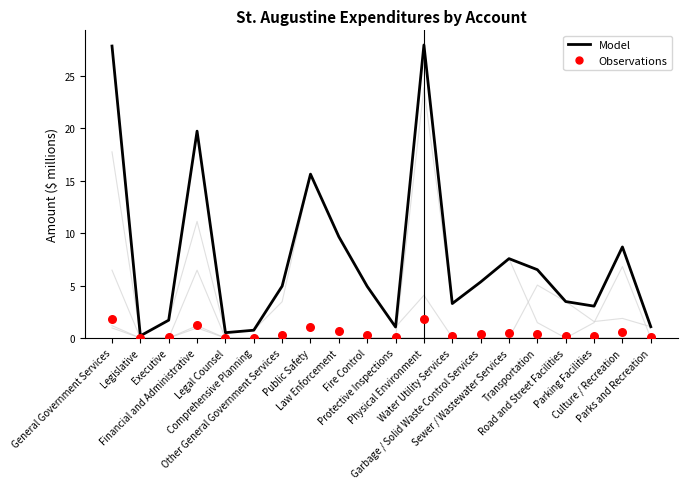

What is the total value across all series at Parks and Recreation?

2.2